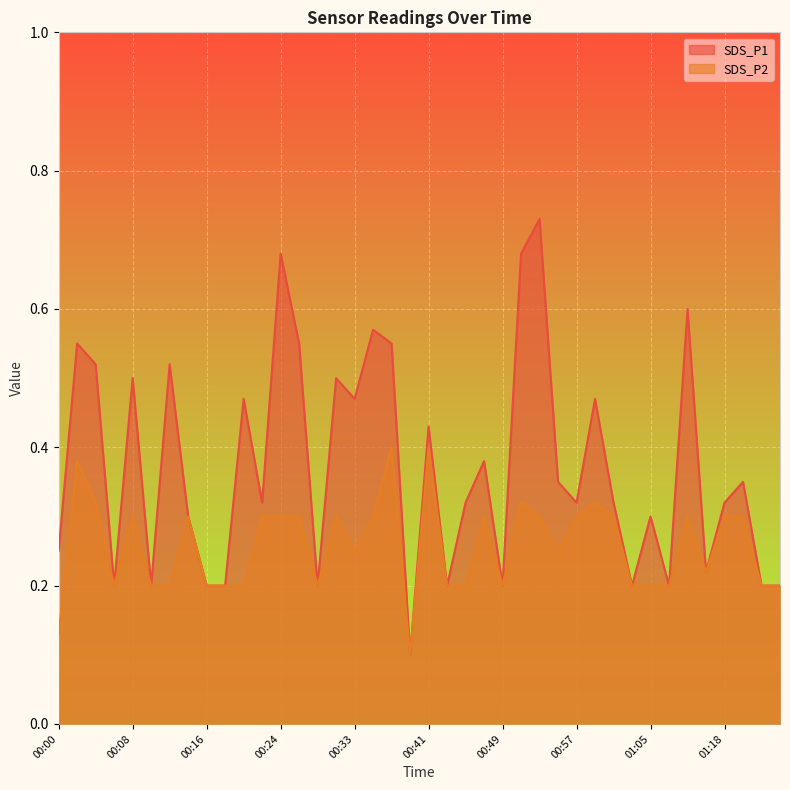

What is the label of the 18th point from the right?

00:45